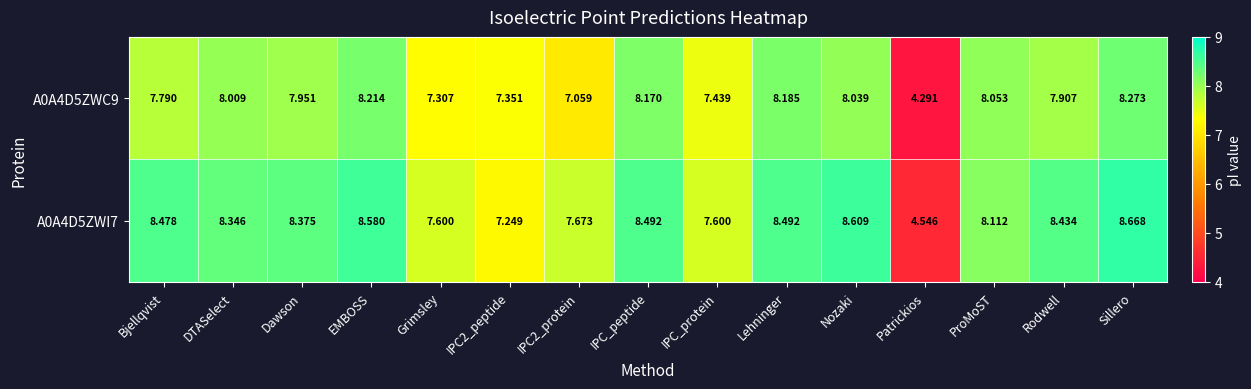

At which category is the sum across all series the highest?

Sillero